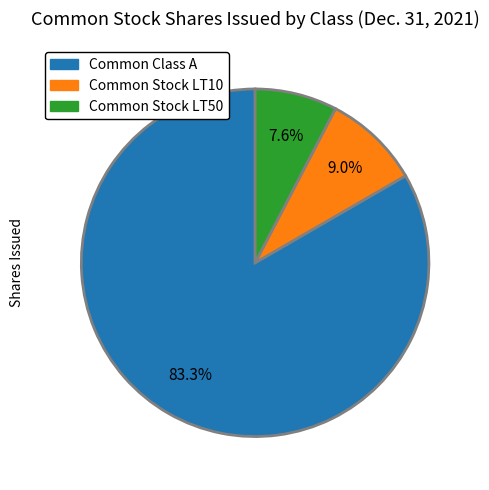

Is there any slice that represents more than half of the pie?

Yes